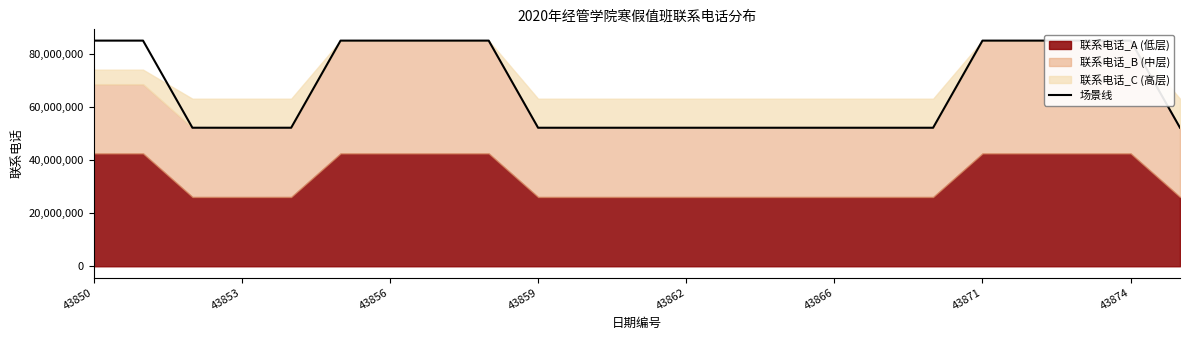

The value of 场景线 at 43862 is 20725922. True or false?

False